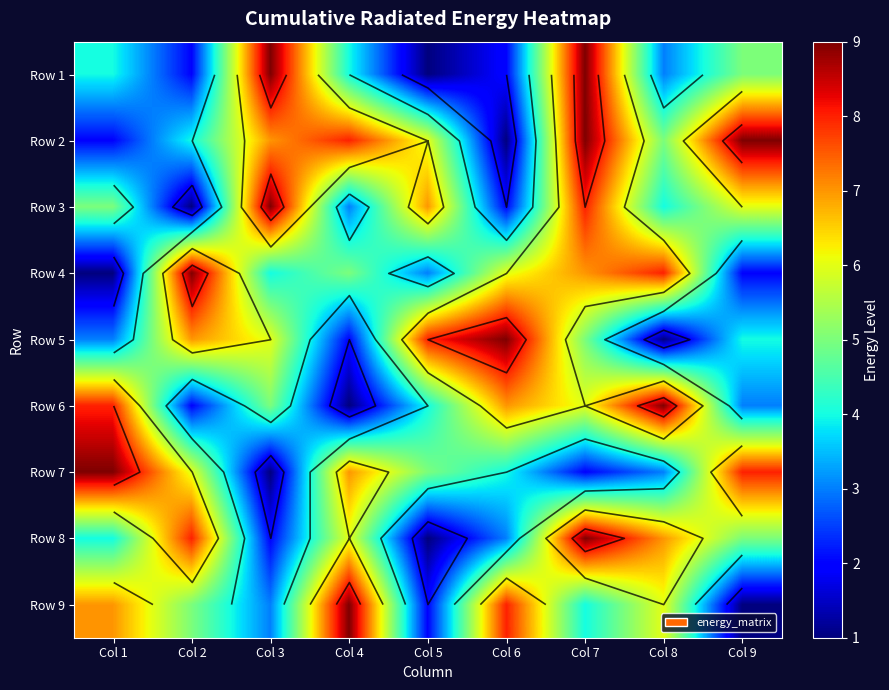

Count the Row 1 values in the range 2 to 5.

6